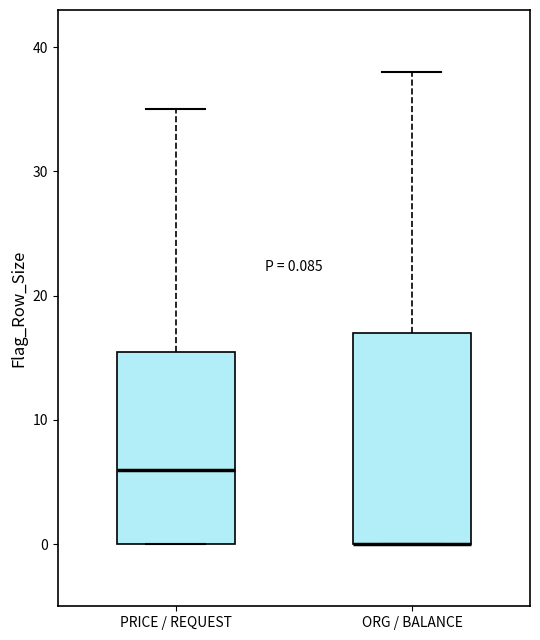

Comparing the boxes themselves (not the whiskers), which one is the tallest?

ORG / BALANCE